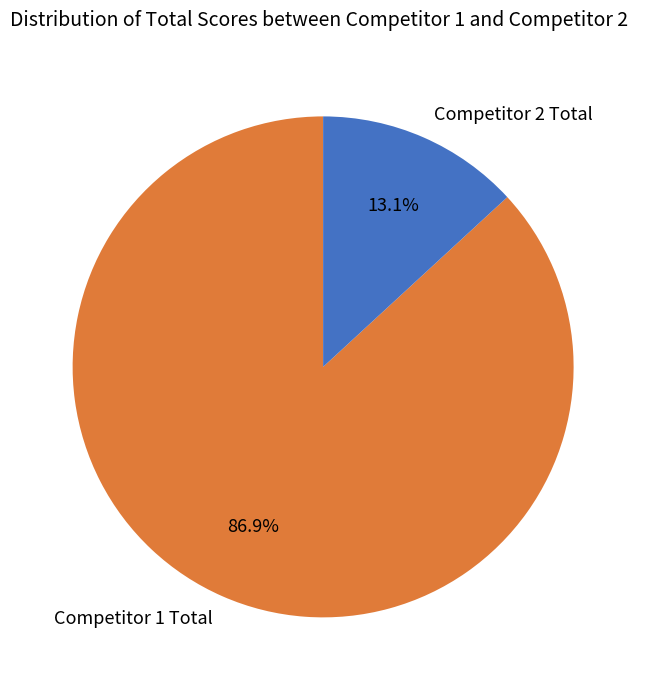

To the nearest percent, what is the average slice percentage?

50%